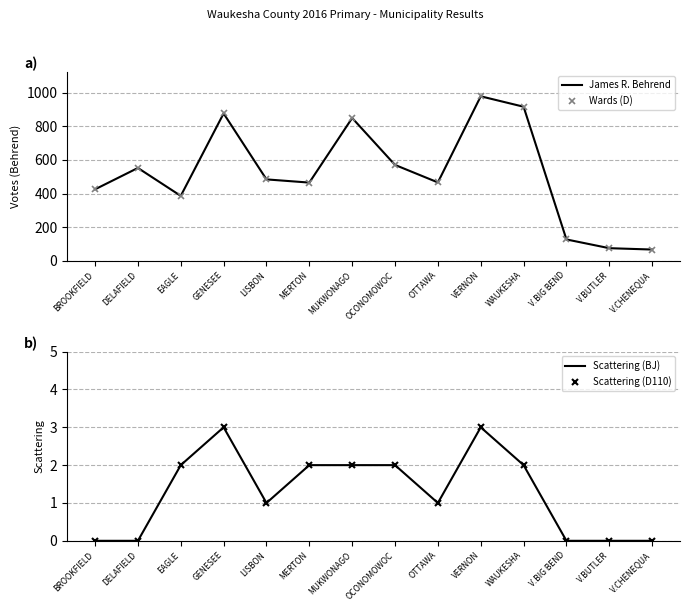

What is the value of the Scattering (D110) point at the 4th from the left?

3